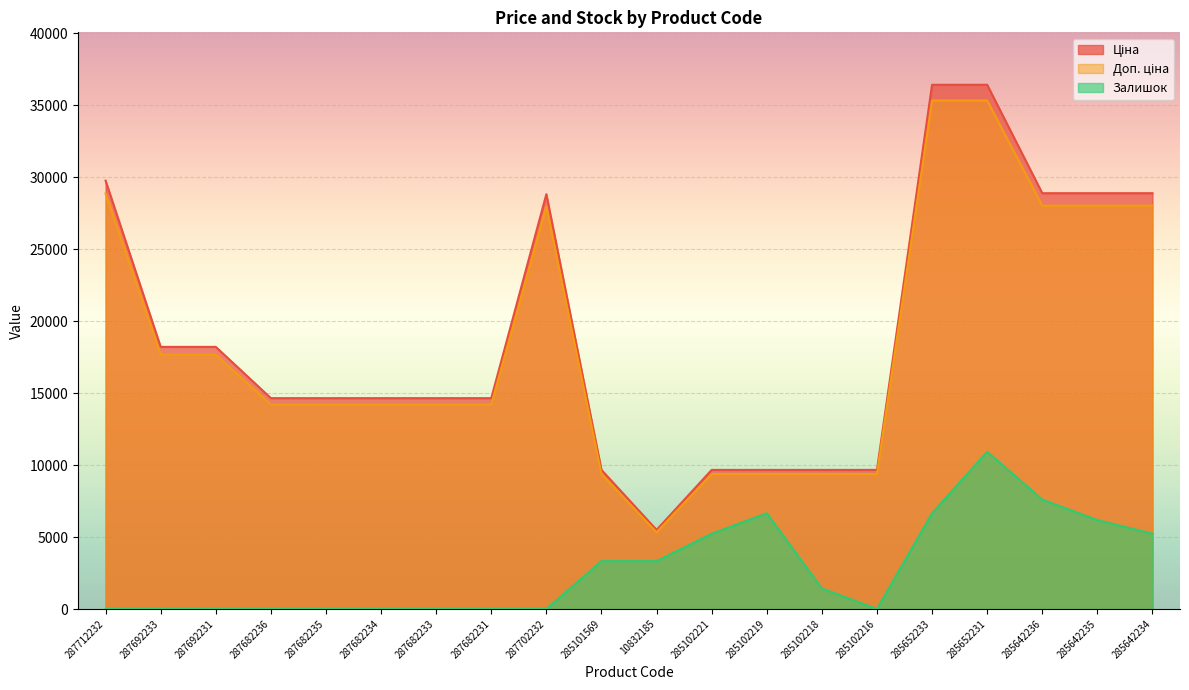

Reading right to left, list all the values displayed in this chart.

Ціна: 285642234=28890.3	285642235=28890.3	285642236=28890.3	285652231=36424.0	285652233=36424.0	285102216=9664.7	285102218=9664.7	285102219=9664.7	285102221=9664.7	10832185=5497.3	285101569=9664.7	287702232=28821.8	287682231=14649.6	287682233=14649.6	287682234=14649.6	287682235=14649.6	287682236=14649.6	287692231=18212.0	287692233=18212.0	287712232=29761.5
Доп. ціна: 285642234=28023.6	285642235=28023.6	285642236=28023.6	285652231=35331.3	285652233=35331.3	285102216=9374.7	285102218=9374.7	285102219=9374.7	285102221=9374.7	10832185=5332.4	285101569=9374.7	287702232=27957.1	287682231=14210.1	287682233=14210.1	287682234=14210.1	287682235=14210.1	287682236=14210.1	287692231=17665.7	287692233=17665.7	287712232=28868.6
Залишок: 285642234=5226.1	285642235=6176.3	285642236=7601.5	285652231=10927.2	285652233=6651.3	285102216=0.0	285102218=1425.3	285102219=6651.3	285102221=5226.1	10832185=3325.7	285101569=3325.7	287702232=0.0	287682231=0.0	287682233=0.0	287682234=0.0	287682235=0.0	287682236=0.0	287692231=0.0	287692233=0.0	287712232=0.0